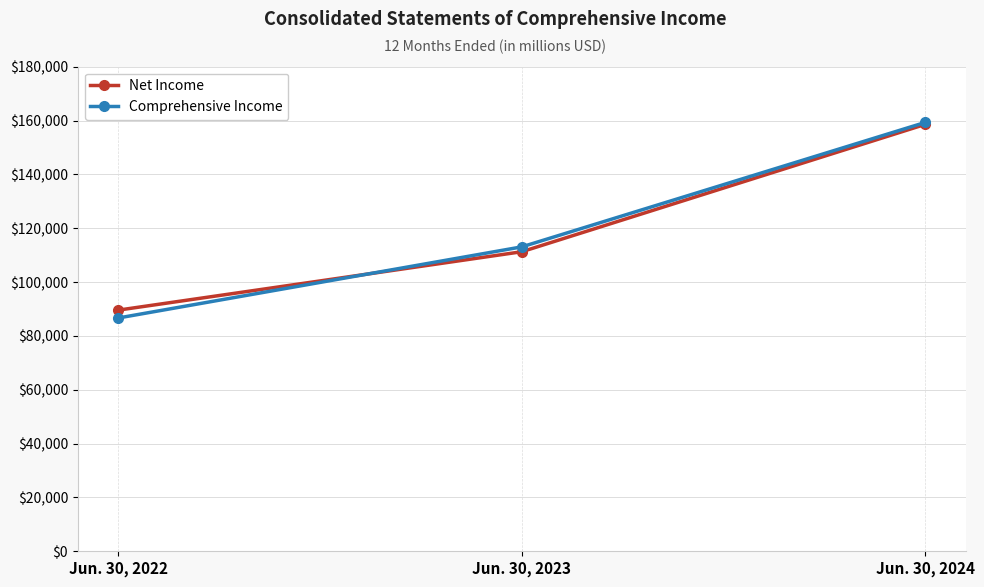

At how many categories does at least one series exceed 121770?

1